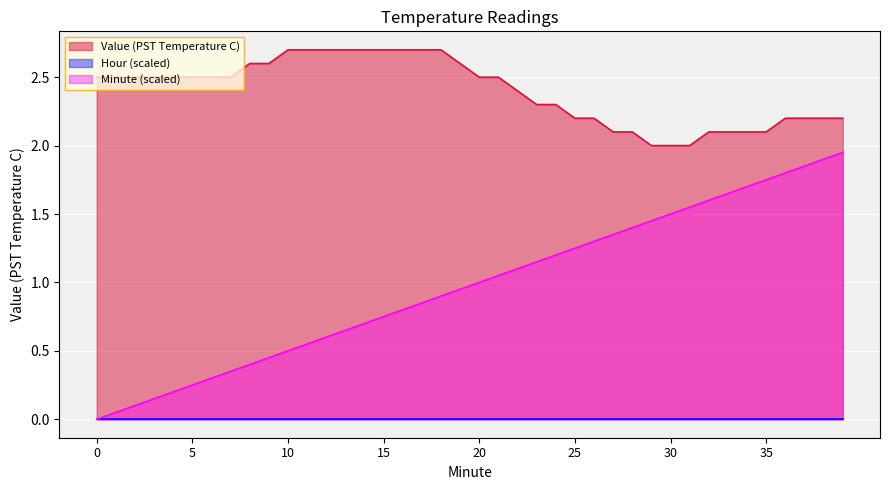

What is the value of the Value (PST Temperature C) point at the 7th from the left?

2.5